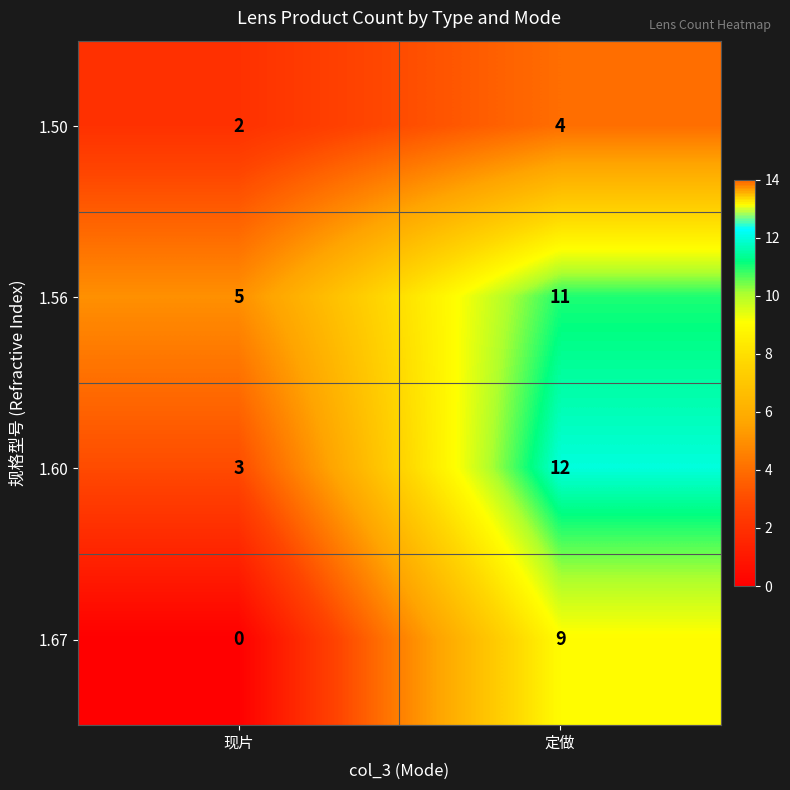

Rank the series at 现片 from lowest to highest value.

1.67, 1.50, 1.60, 1.56